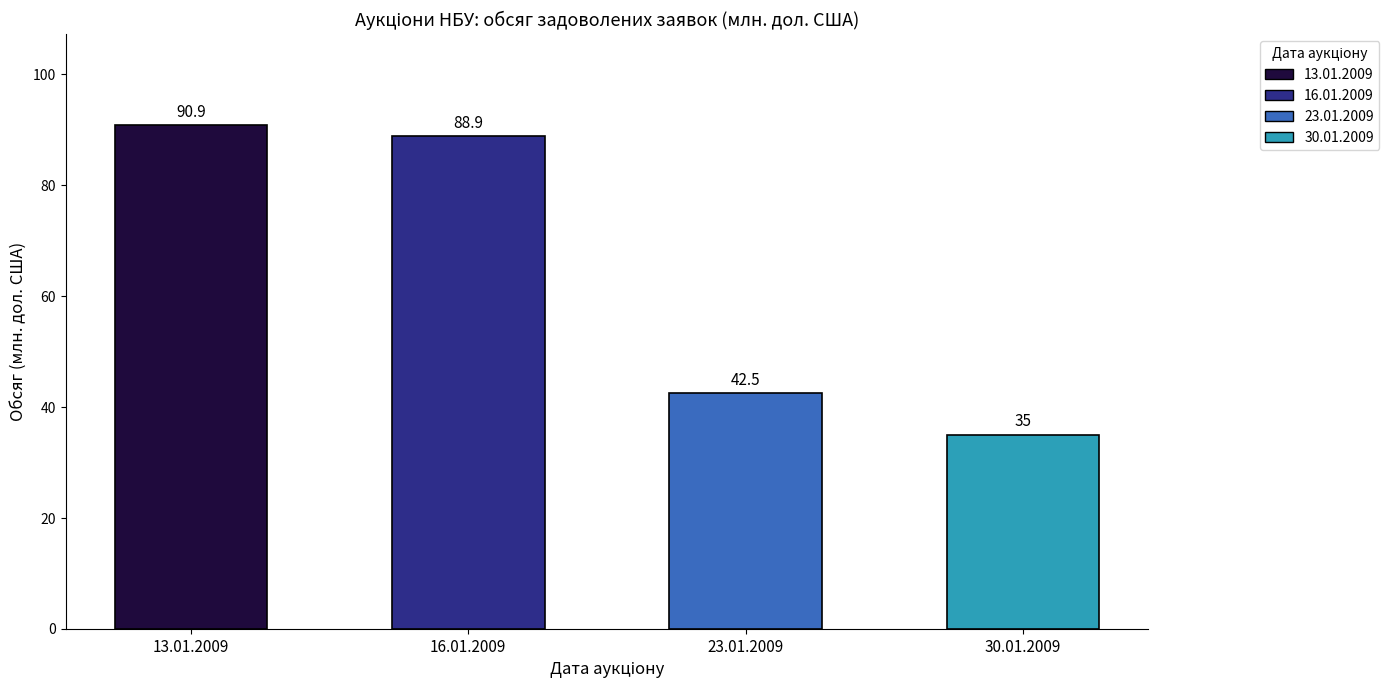

How many groups of bars are there?

4